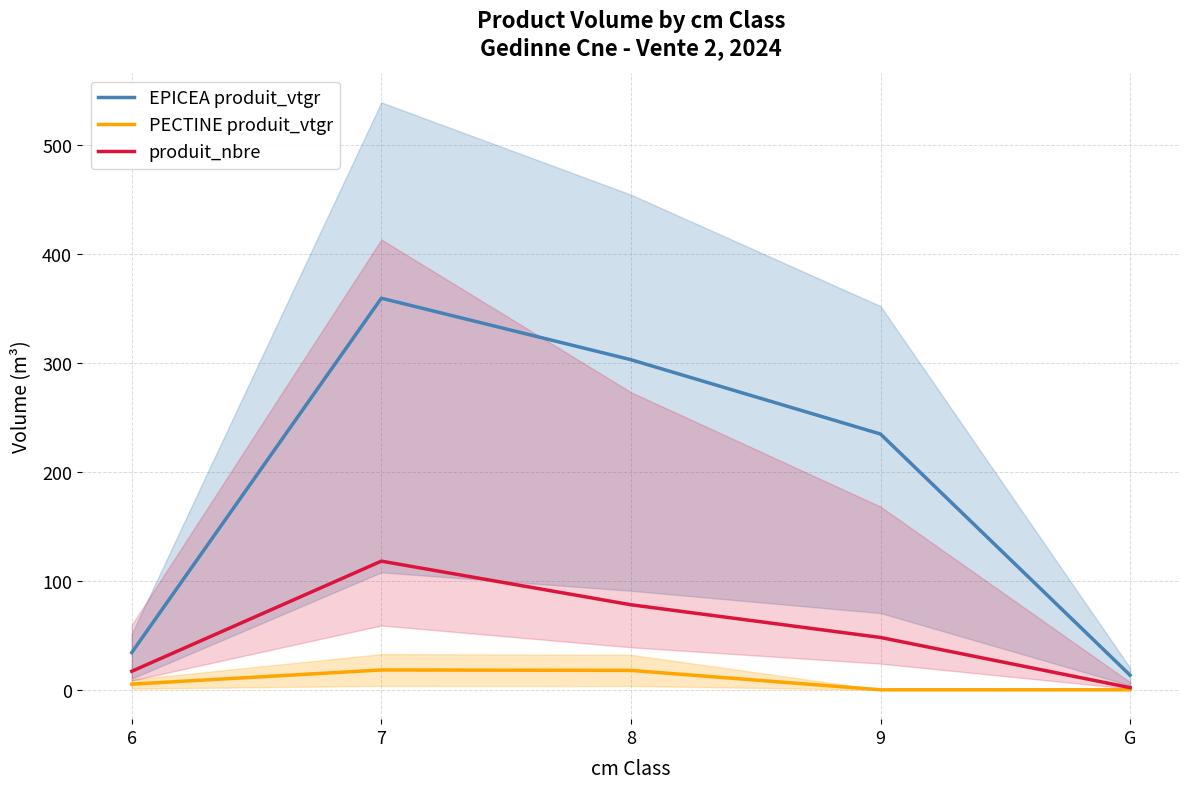

Which has a higher value, 6 or 8?

8